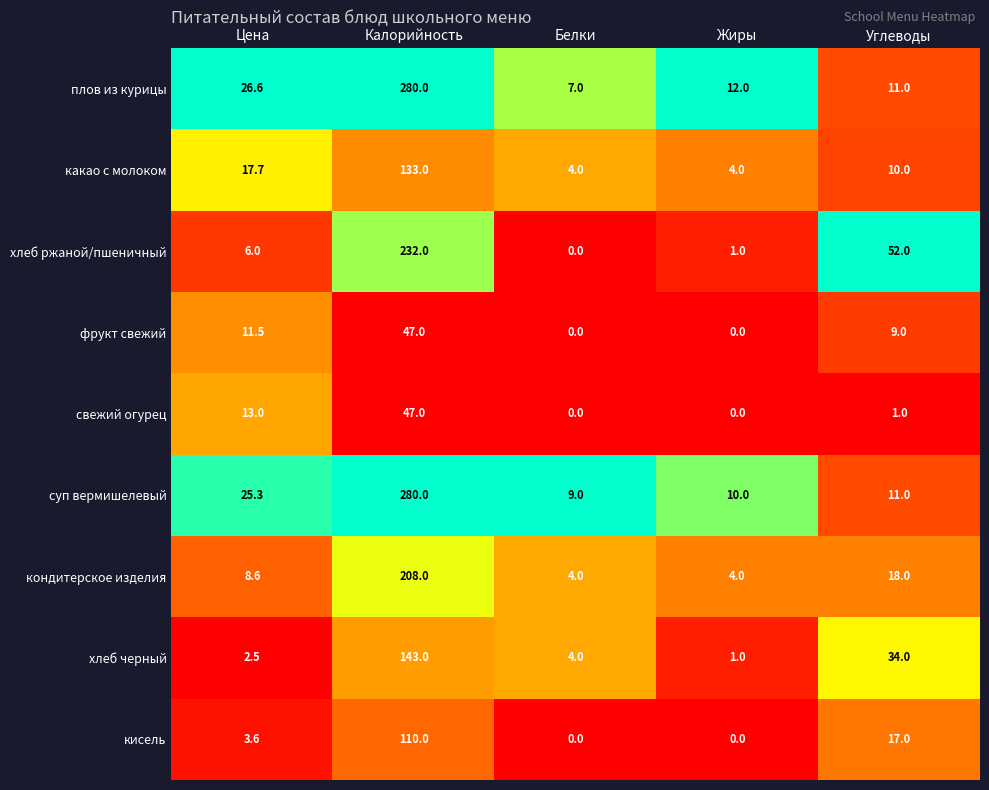

At which category is the sum across all series the highest?

Калорийность